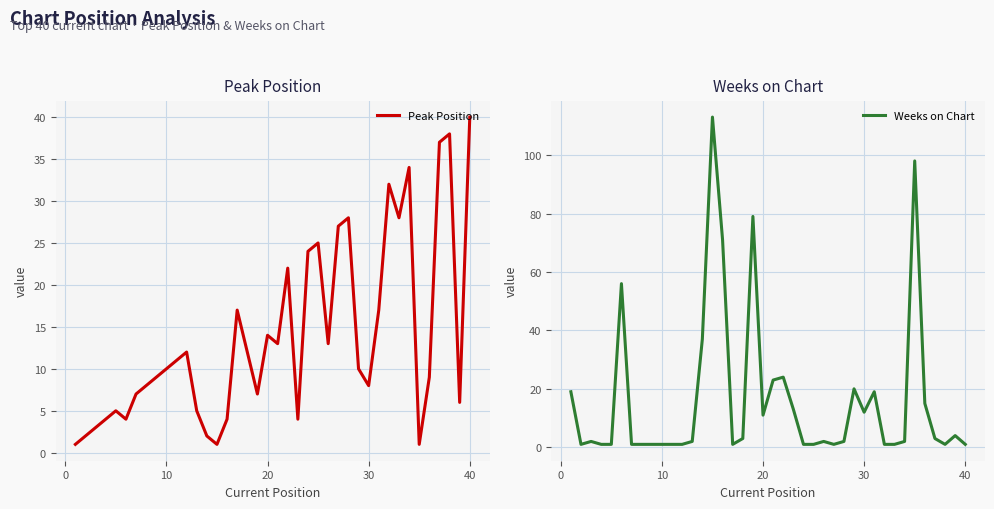

True or false: Weeks on Chart has a value of 1 at 40.

True